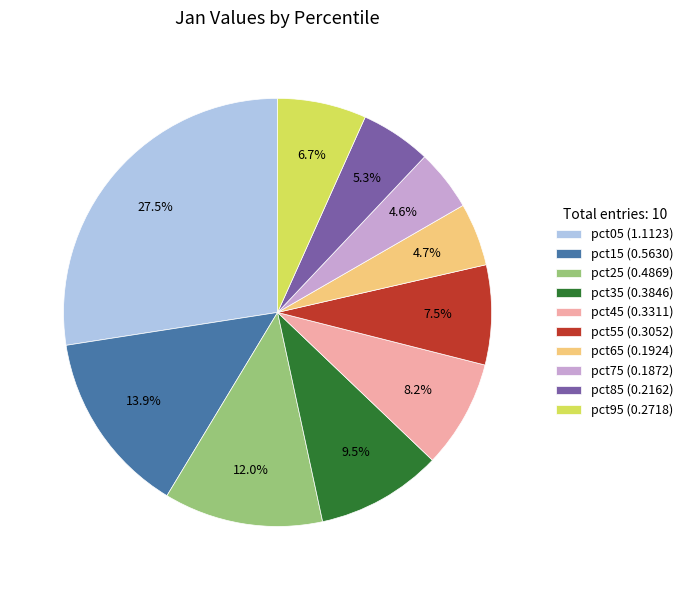

Combined, what portion of the pie is pct55 and pct35?

17.0%